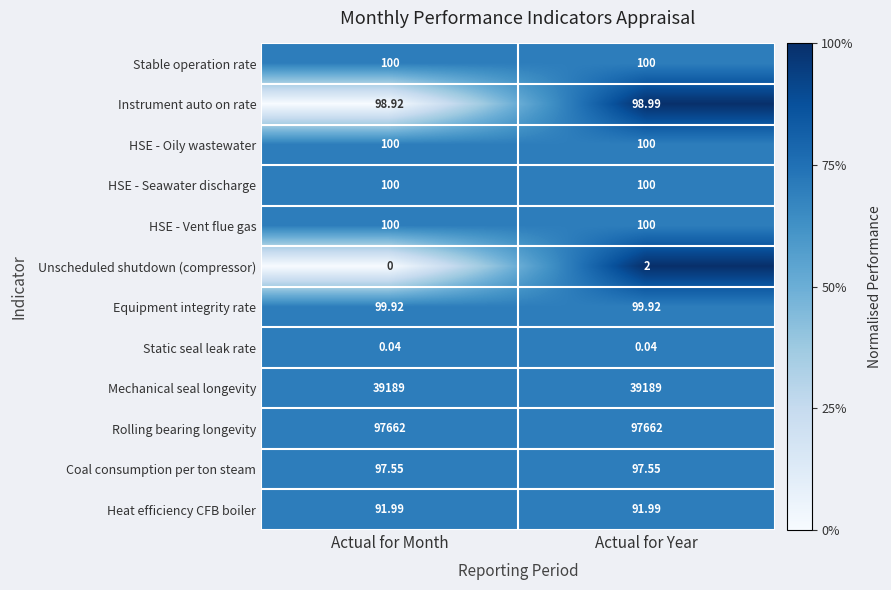

Between Actual for Month and Actual for Year, which series saw the biggest shift?

Unscheduled shutdown (compressor)